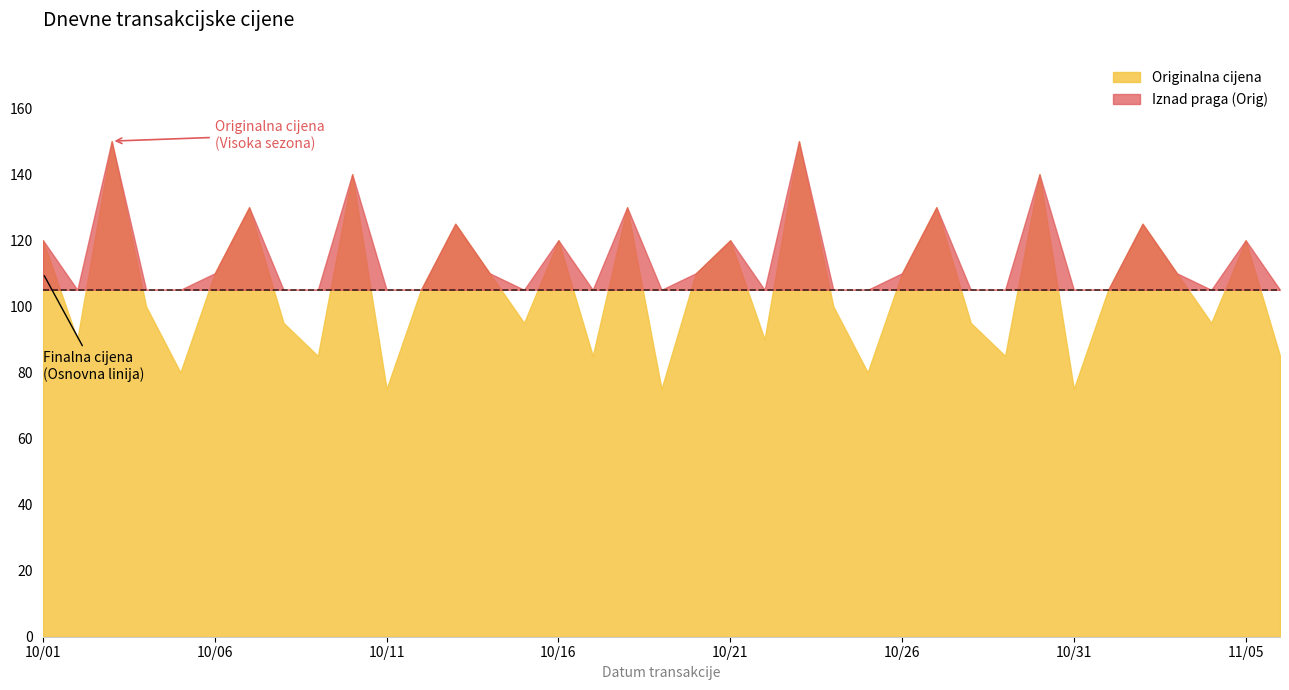

How many values in the Finalna cijena series are below 100?

19